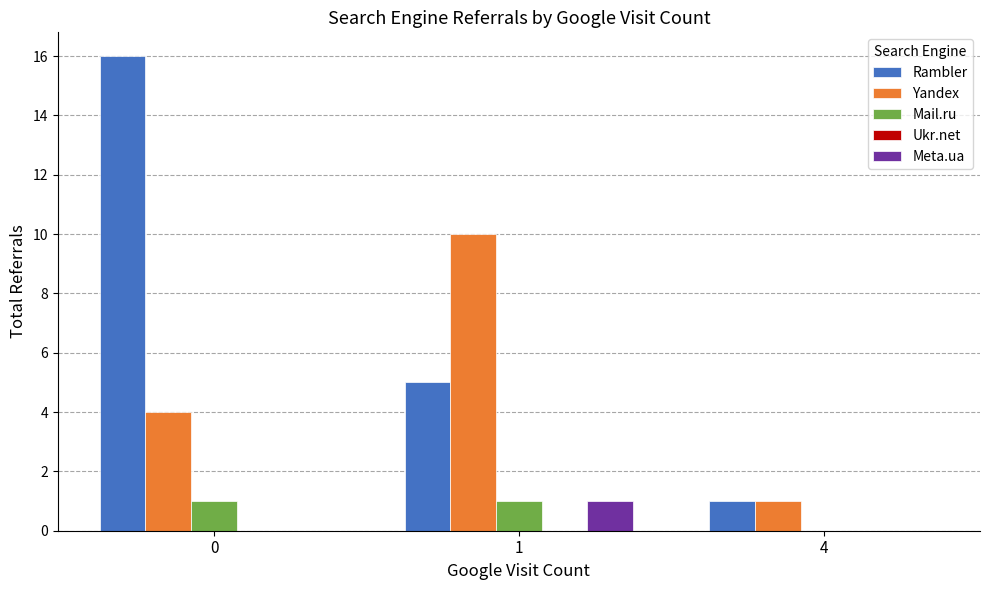

Between 1 and 4, which series saw the biggest shift?

Yandex